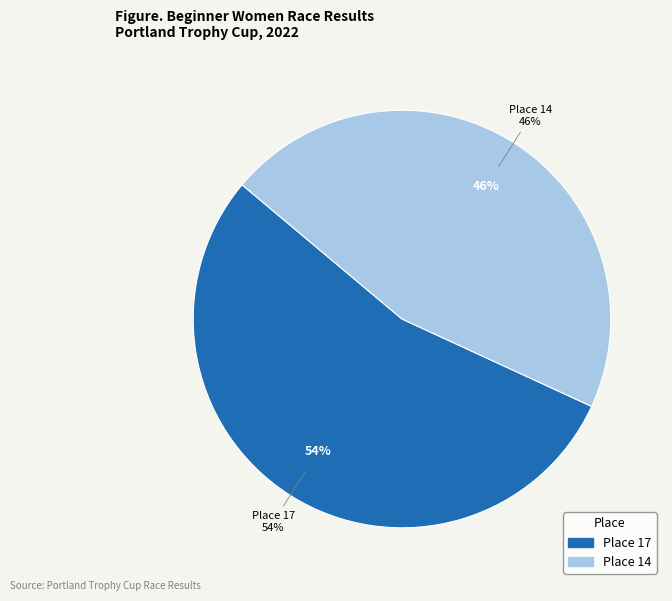

What is the largest slice in the pie chart?

Place 17 (32 Racers)